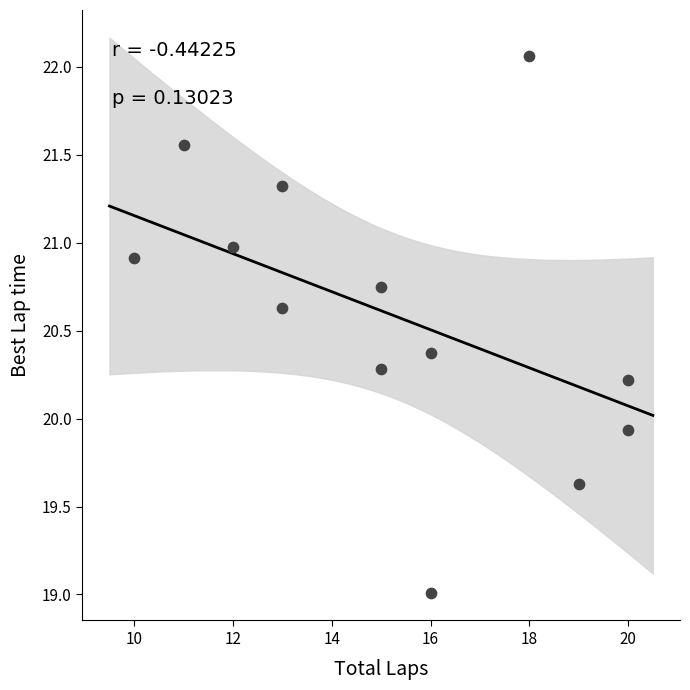

What is the range of X values (max minus min)?

10.0